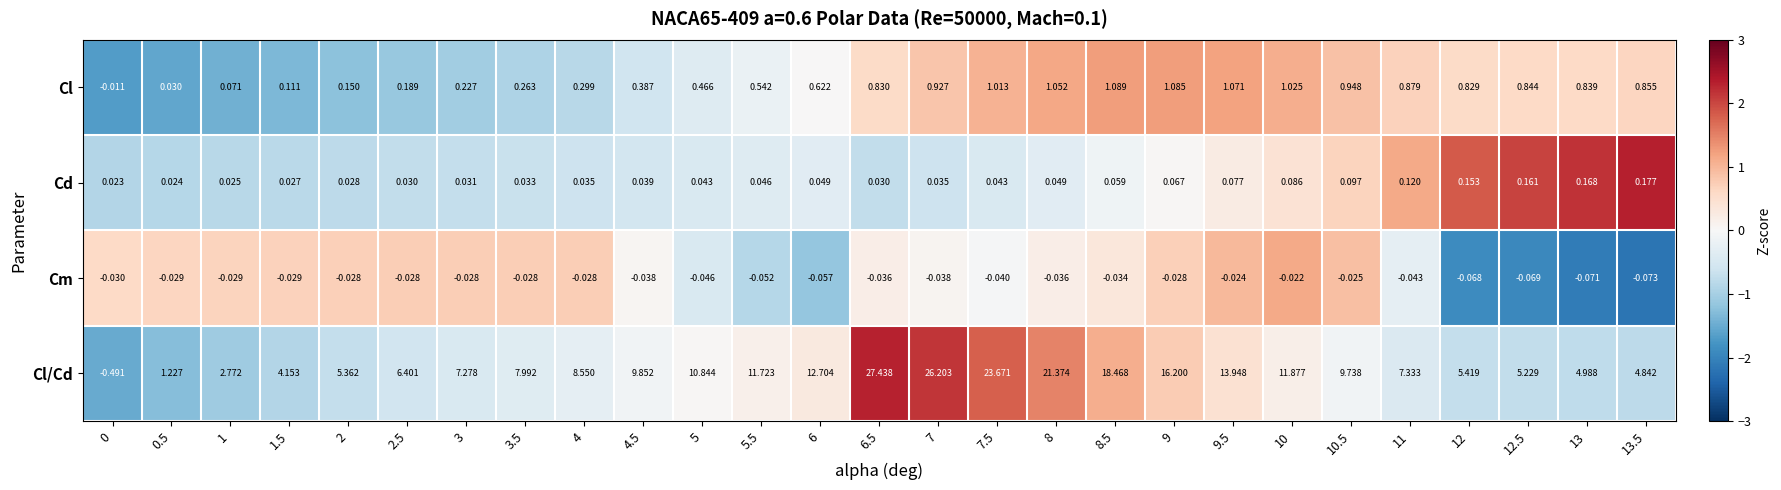

What is the spread (max minus min) of values at 0.5?

1.3